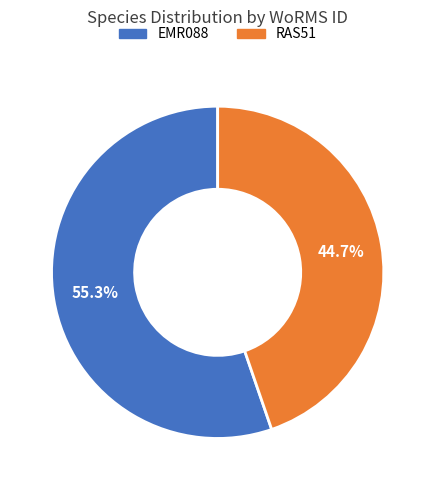

Is there any slice that represents more than half of the pie?

Yes